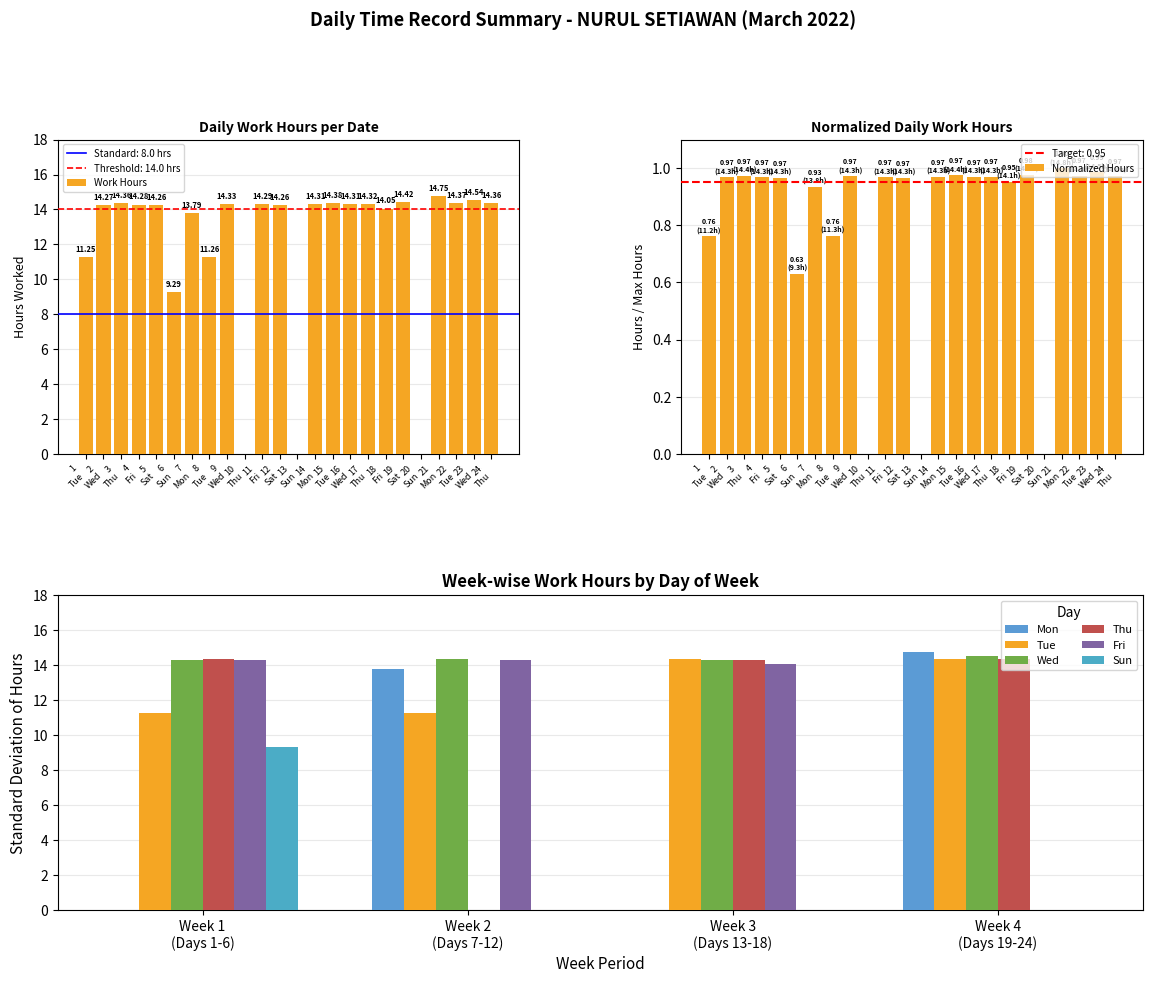

What is the value of the 9th bar from the left?

14.3